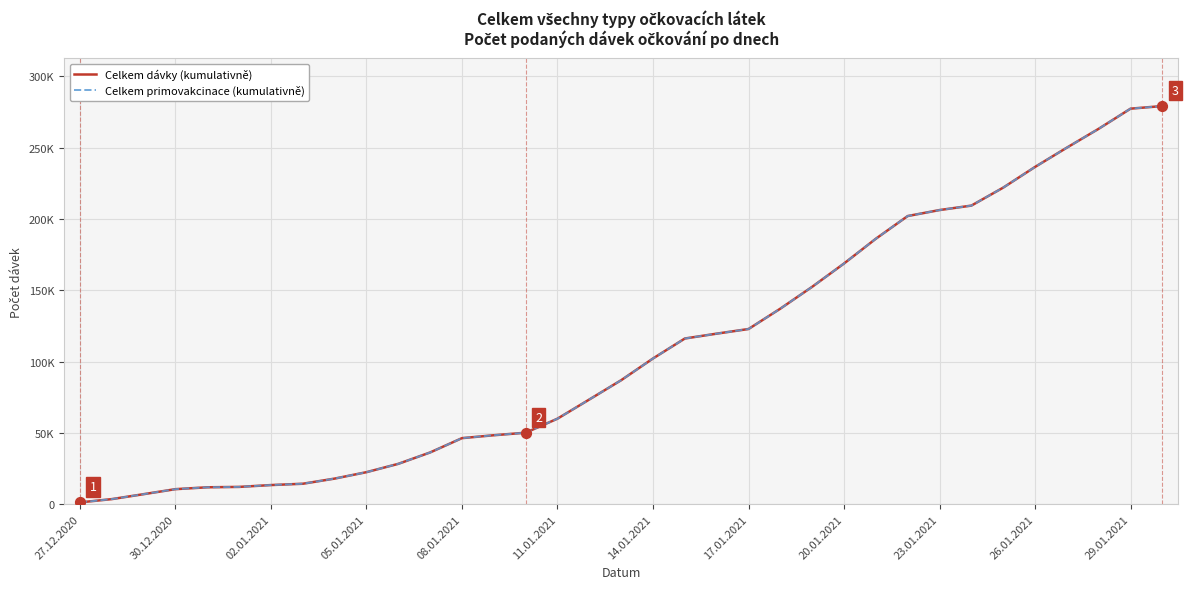

Is this an area chart (filled region under the line)?

No